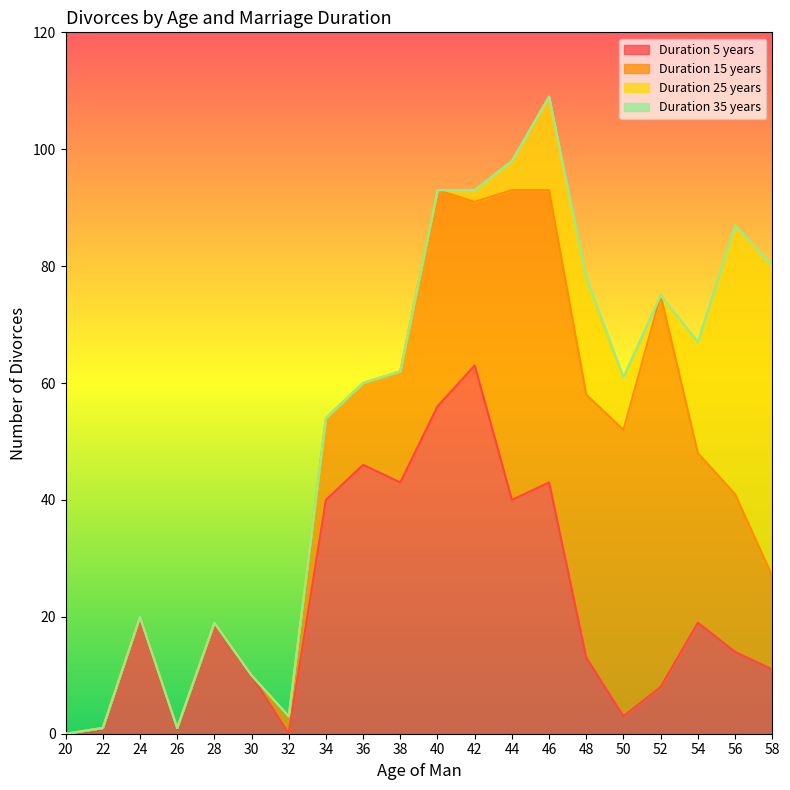

Reading left to right, what are all the values shown in this chart?

Duration 5 years: 0	1	20	1	19	10	0	40	46	43	56	63	40	43	13	3	8	19	14	11
Duration 15 years: 0	0	0	0	0	0	3	14	14	19	37	28	53	50	45	49	67	29	27	16
Duration 25 years: 0	0	0	0	0	0	0	0	0	0	0	2	5	16	19	9	0	19	46	53
Duration 35 years: 0	0	0	0	0	0	0	0	0	0	0	0	0	0	1	0	0	0	0	0